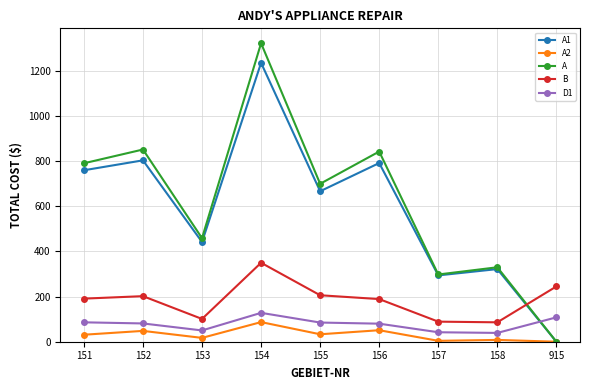

At which category does the chart reach its peak across all series?

154